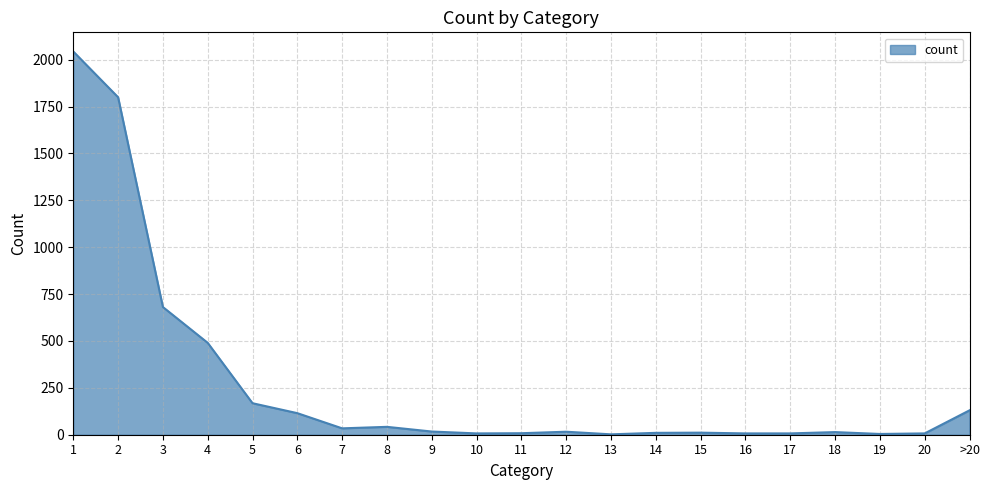

What position from the left is 3?

3